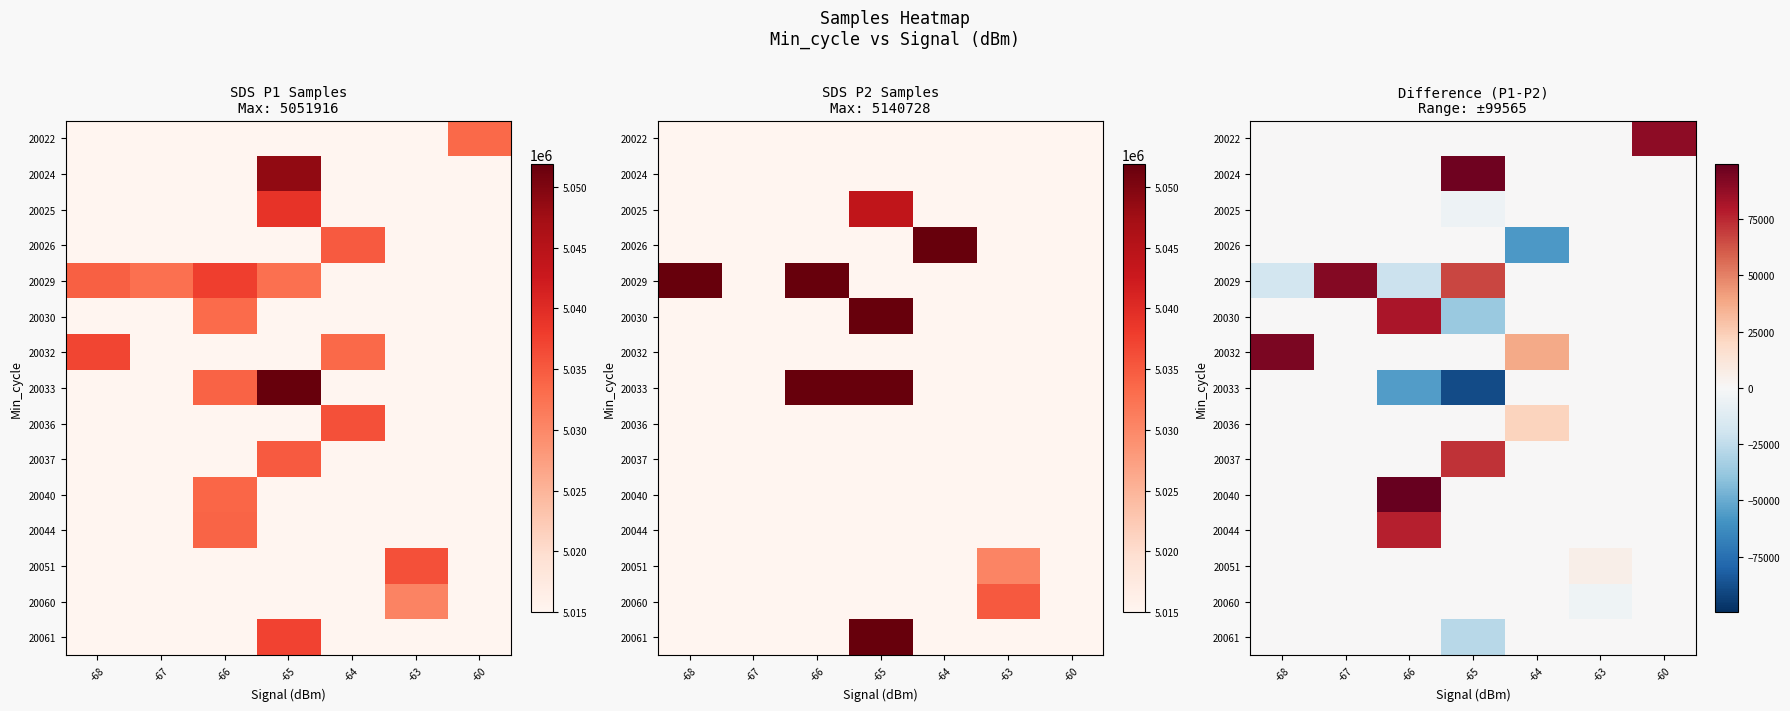

How many categories are shown in the chart?

7